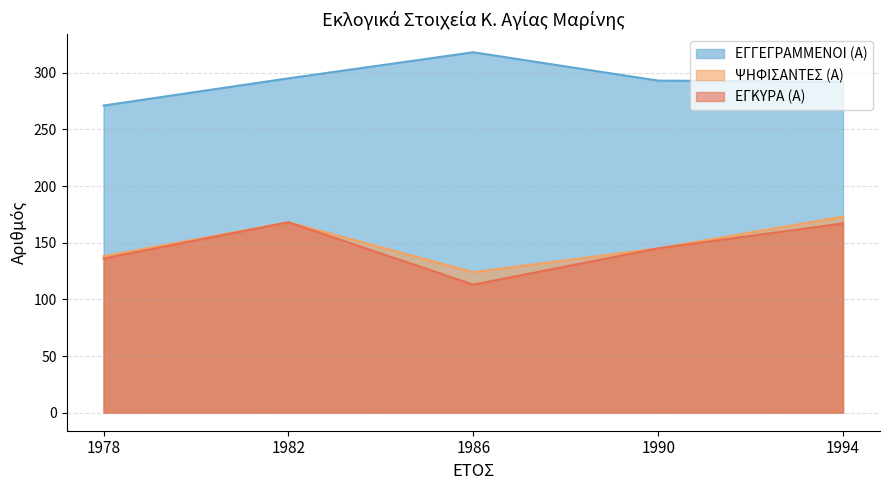

How many distinct data groups are displayed?

3